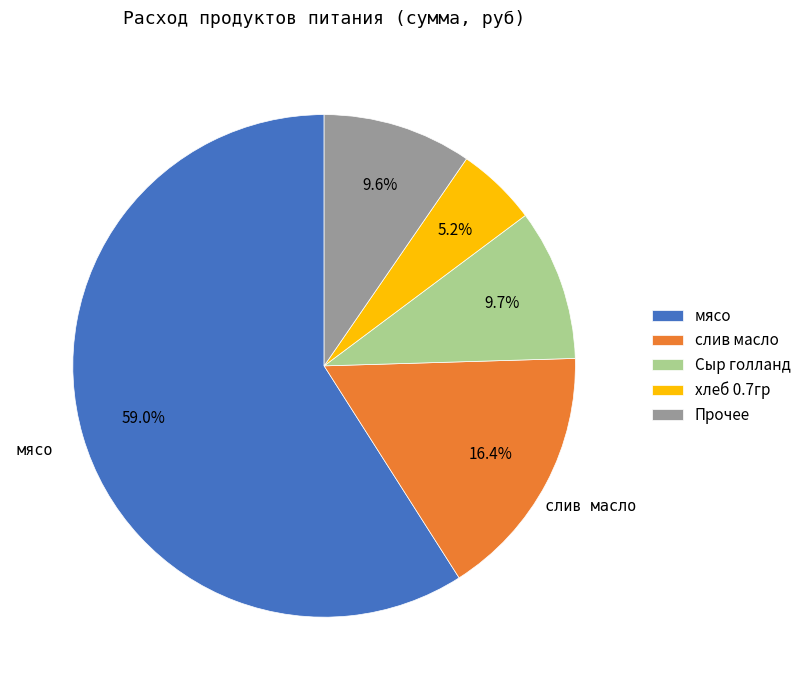

Between Сыр голланд and мясо, which is larger?

мясо